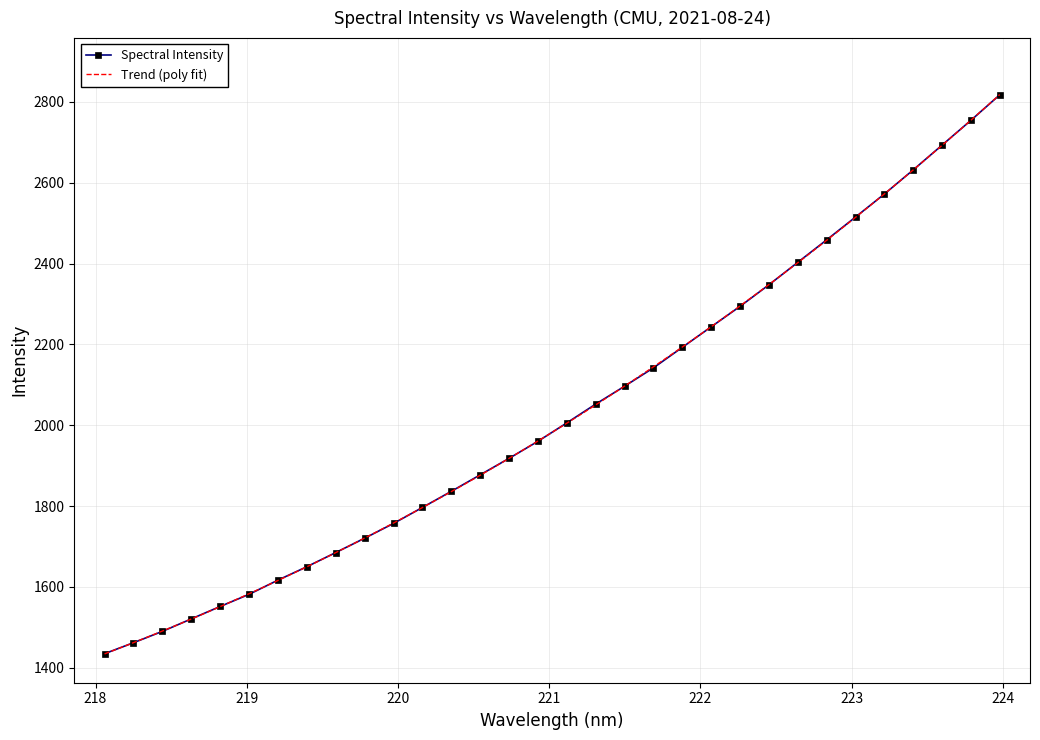

What is the difference between the second highest and second lowest values?

1292.2